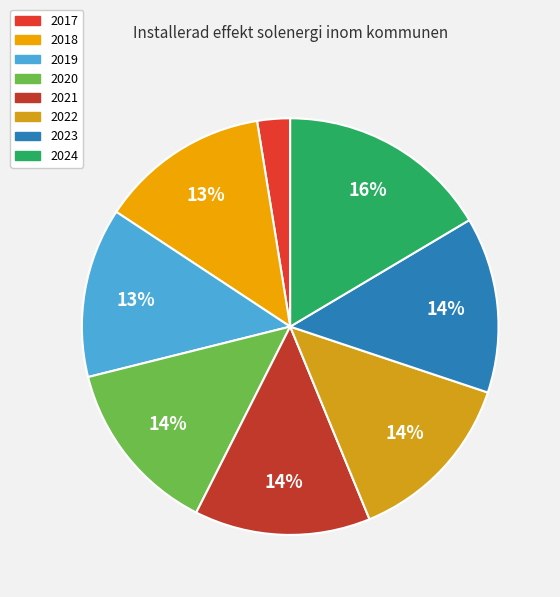

To the nearest percent, what is the difference between the largest and smallest slice percentages?

14%